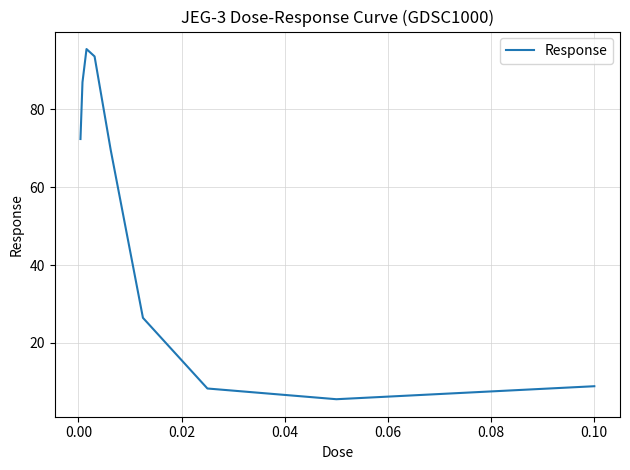

What is the minimum value shown in the chart?

5.5